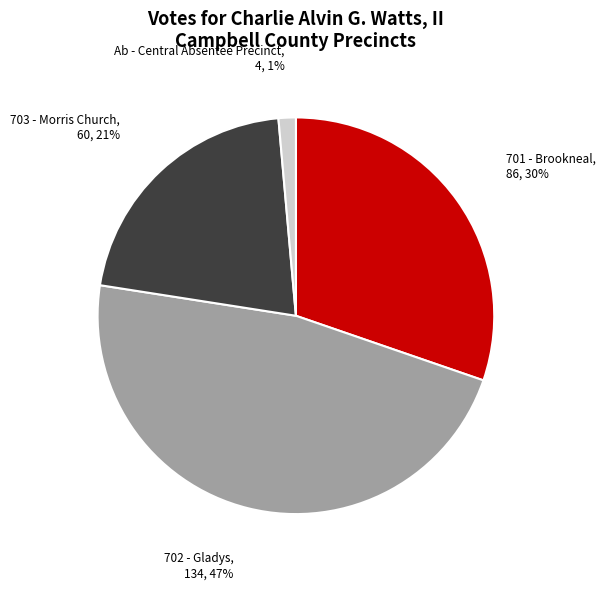

To the nearest percent, what portion does 703 - Morris Church represent?

21%